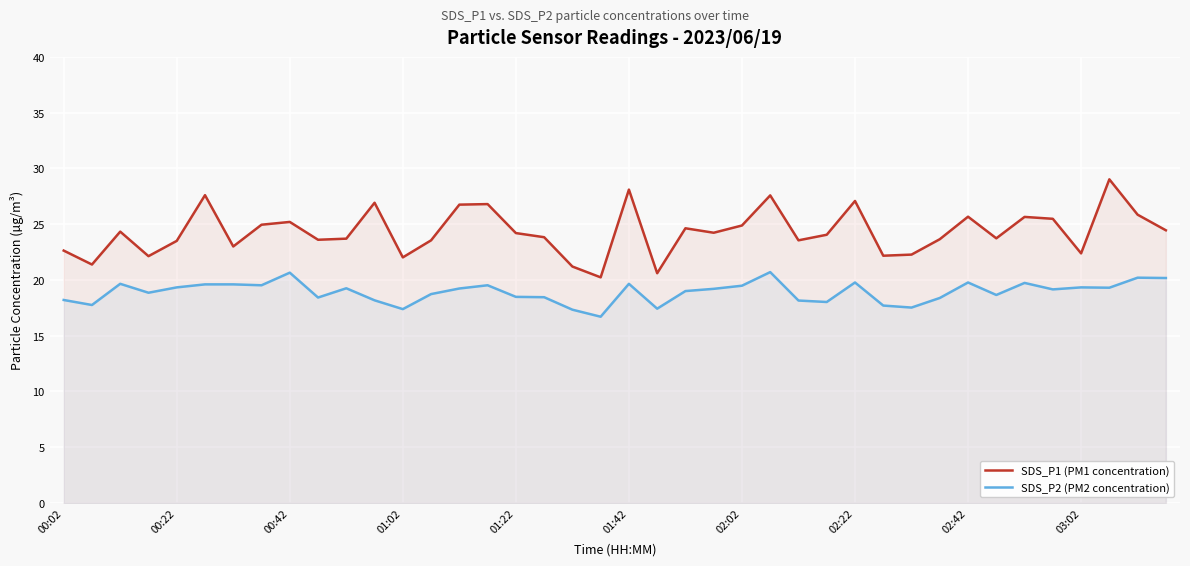

Which series has the largest range (max minus min)?

SDS_P1 (PM1 concentration)